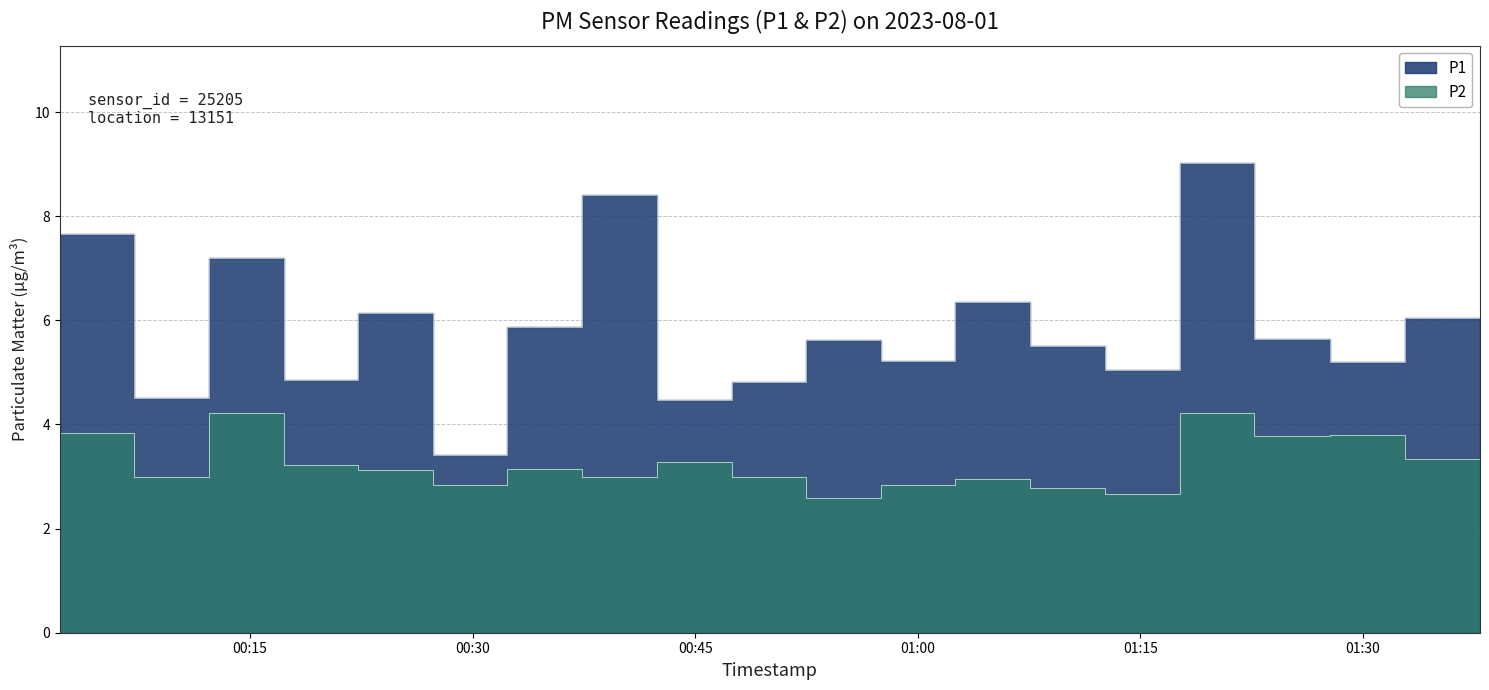

True or false: P1 has more than 0 points higher than both neighbors.

True